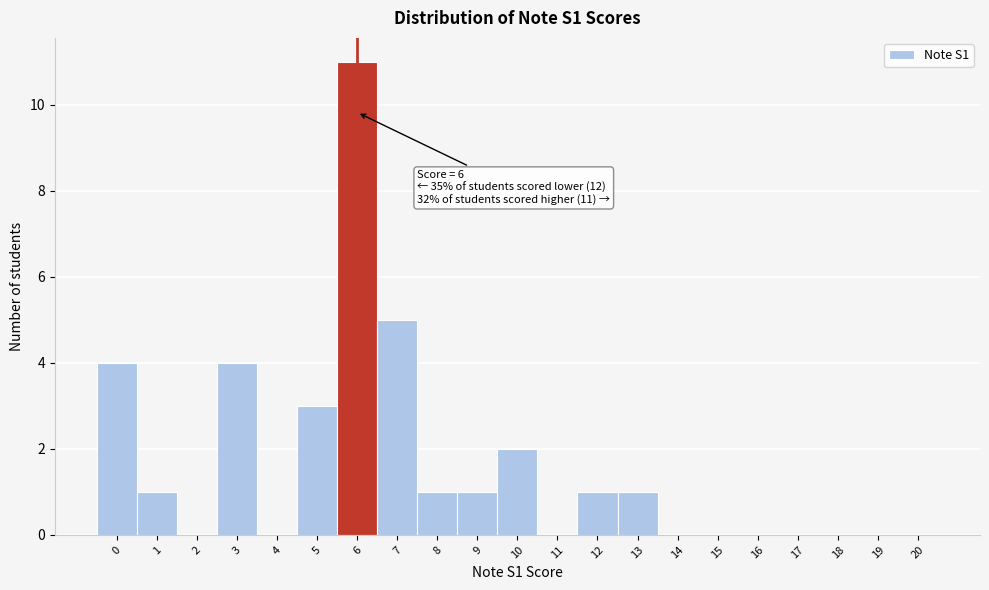

Which range on the x-axis has the tallest bar?

5.5 to 6.5